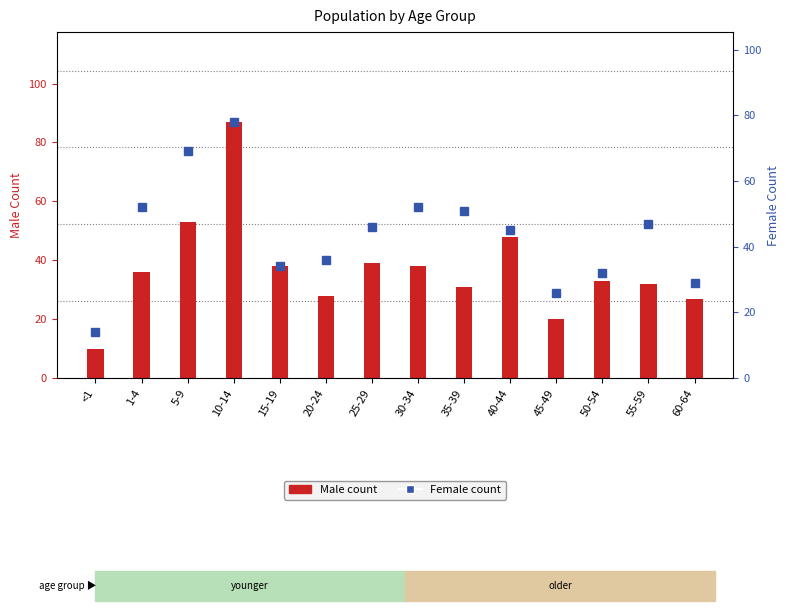

Which category has the lowest value across all series?

<1